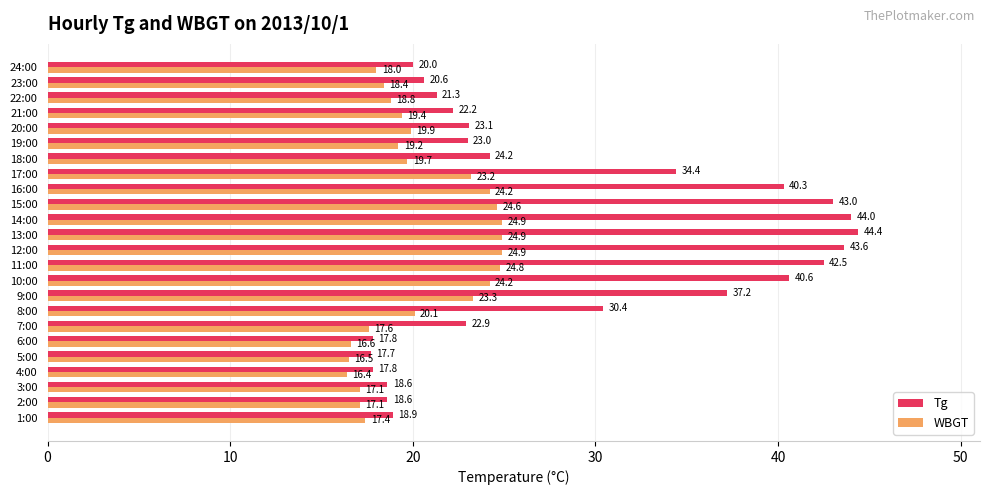

Which label corresponds to the smallest value in the chart?

4:00